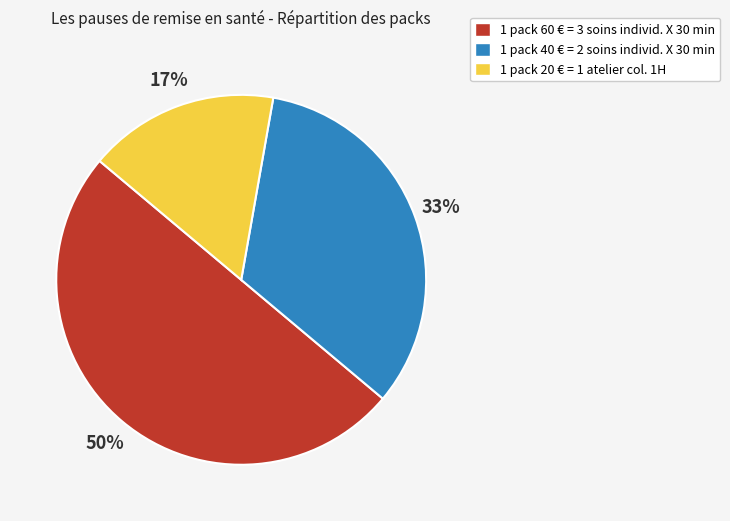

Does 1 pack 40 € = 2 soins individ. X 30 min account for over 50% of the chart?

No